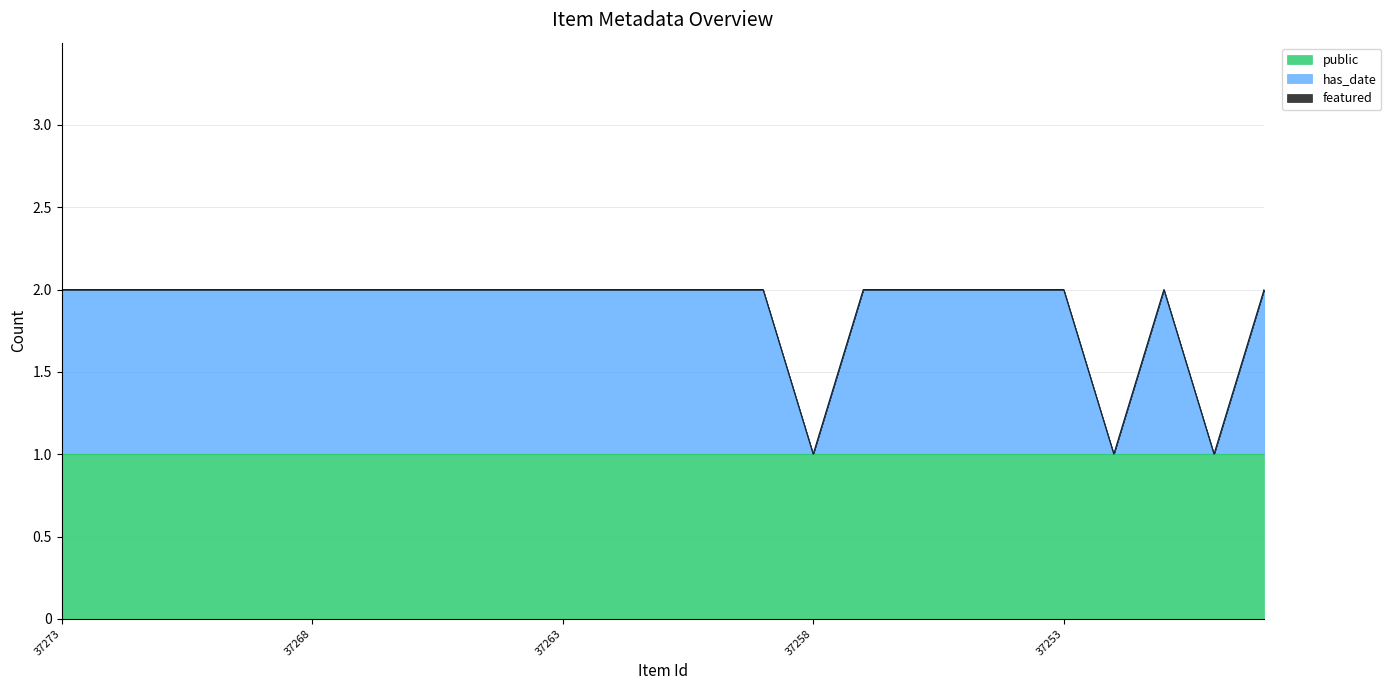

How many distinct data groups are displayed?

3